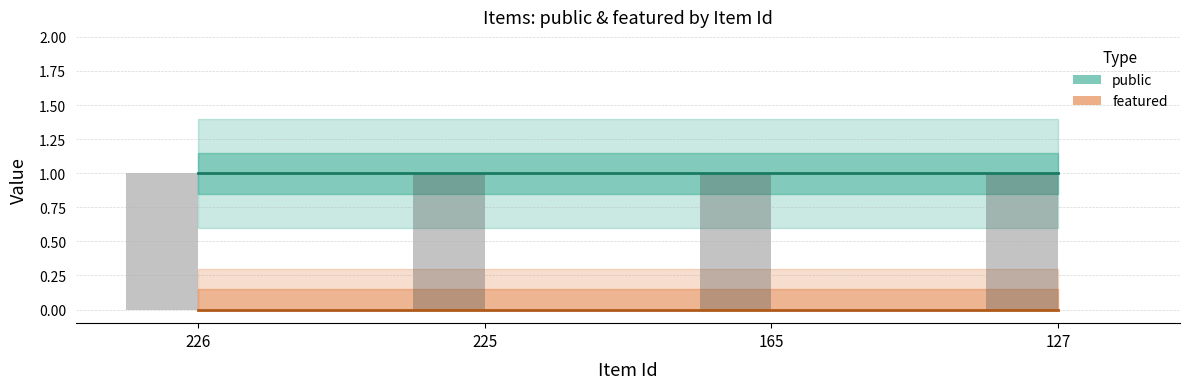

Is it true that featured equals 0 at 225?

True